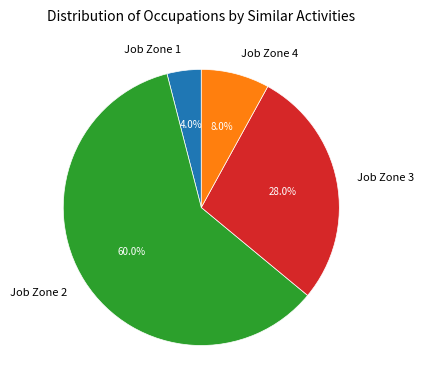

Is there a majority slice in this chart?

Yes